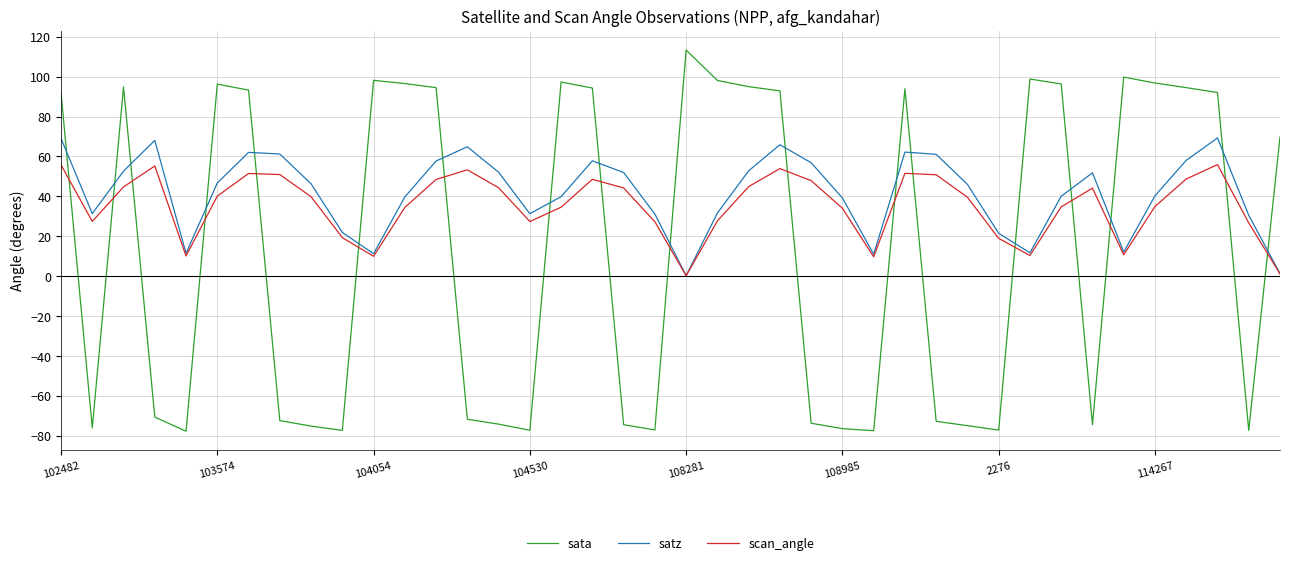

Which series has the largest range (max minus min)?

sata